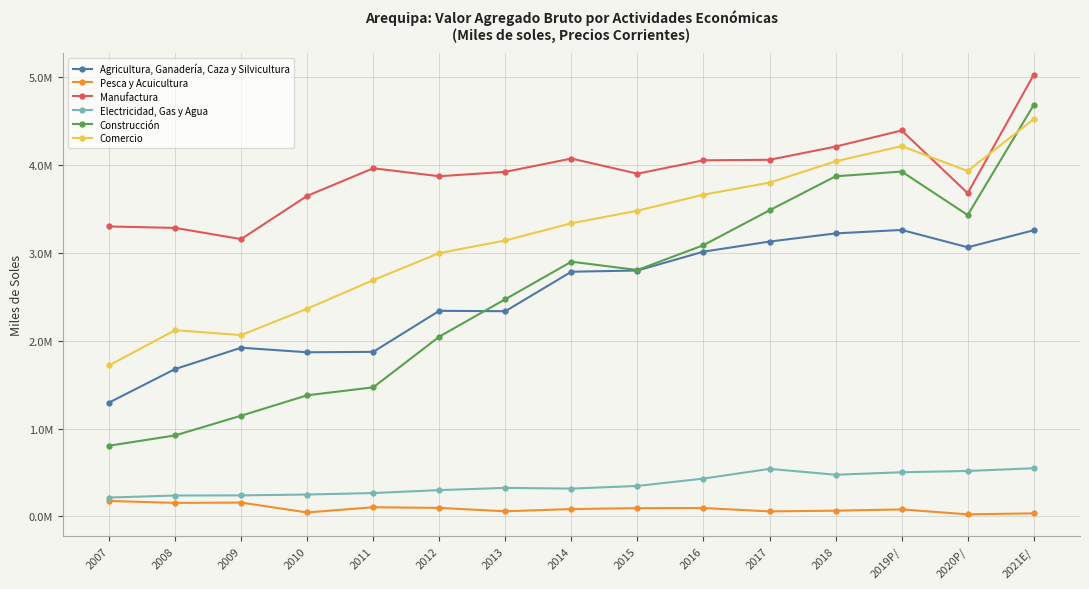

True or false: Electricidad, Gas y Agua and Manufactura cross at least once.

False